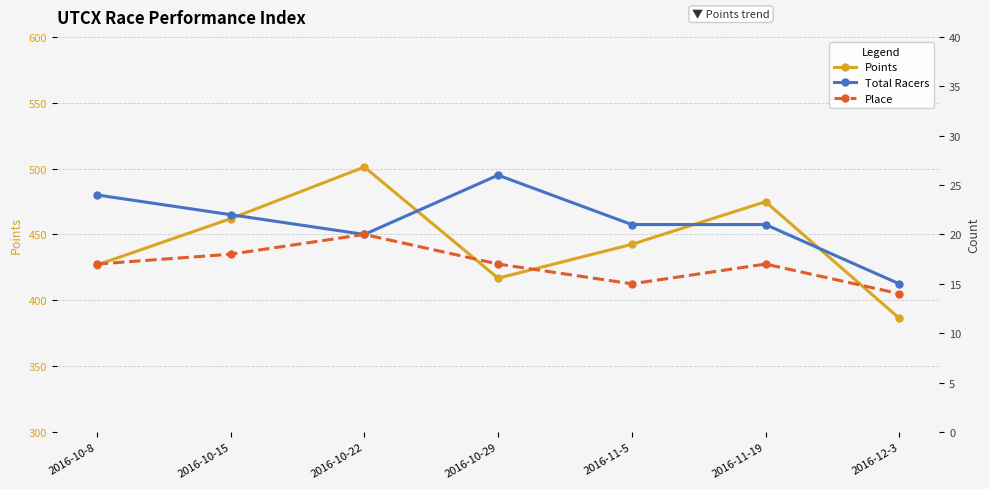

At which label does Place first exceed 17?

2016-10-15